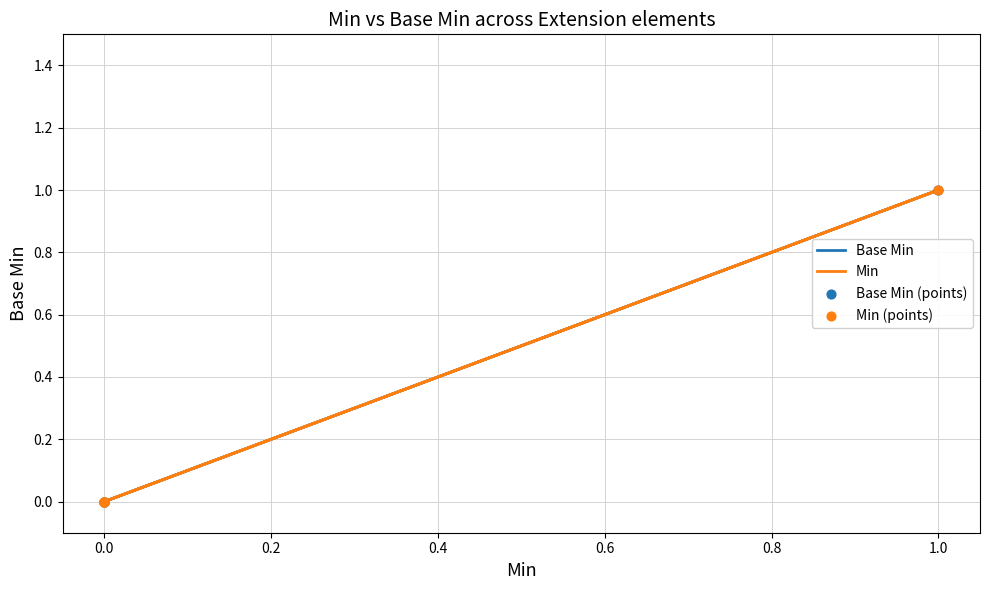

Which series reaches the minimum Y coordinate?

Base Min